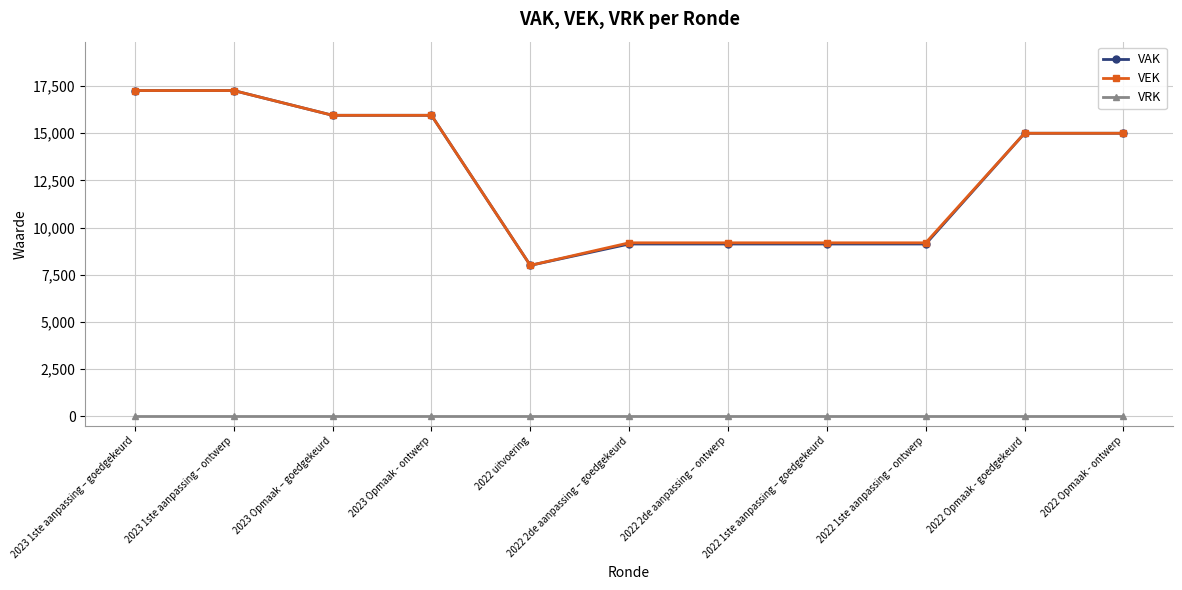

What is the minimum value for VEK?

8001